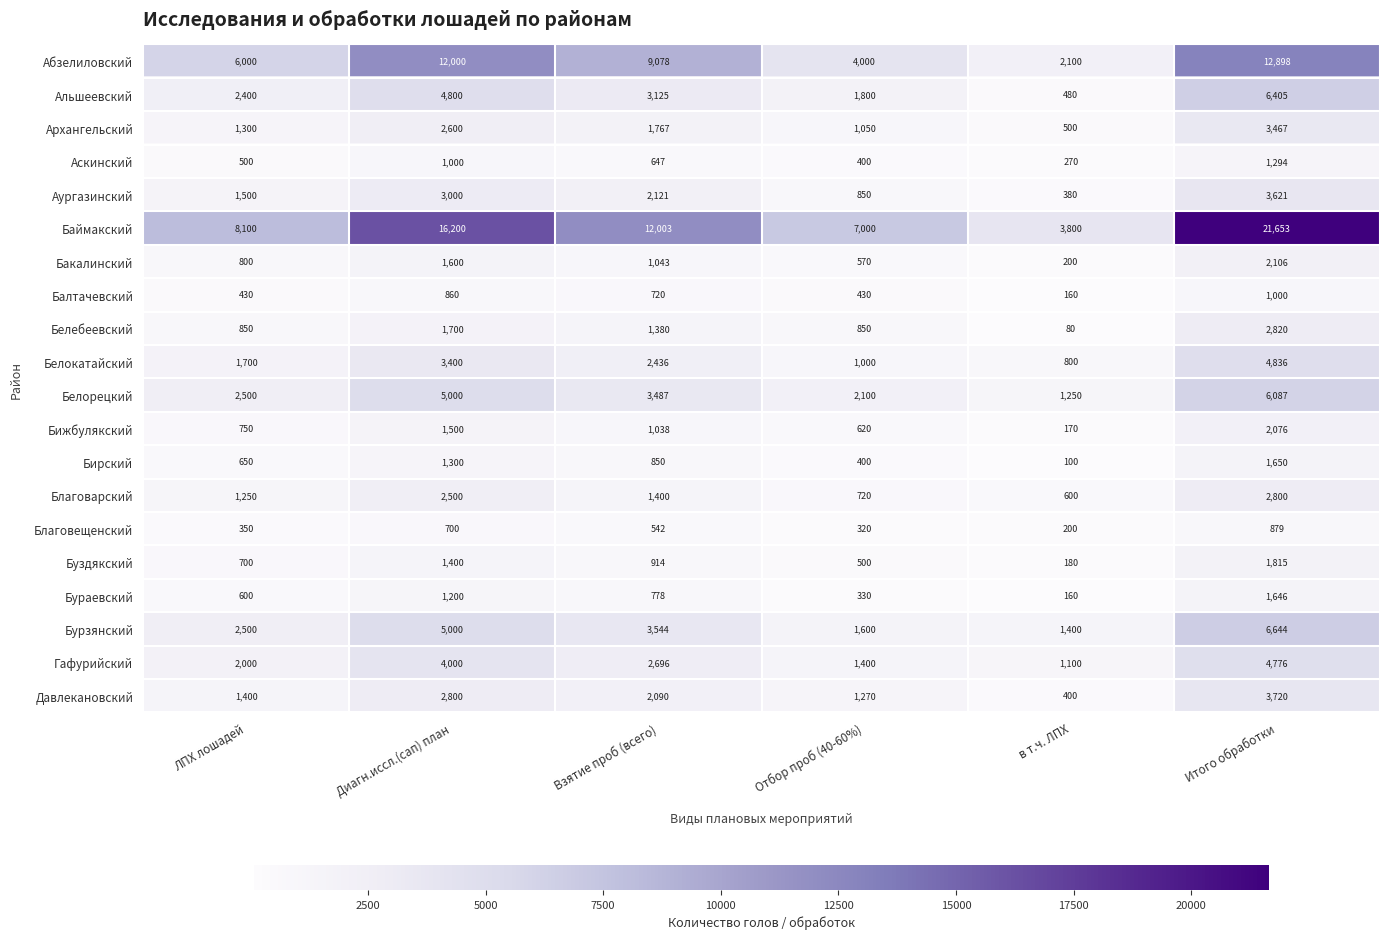

Is it true that Благоварский equals 831 at в т.ч. ЛПХ?

False